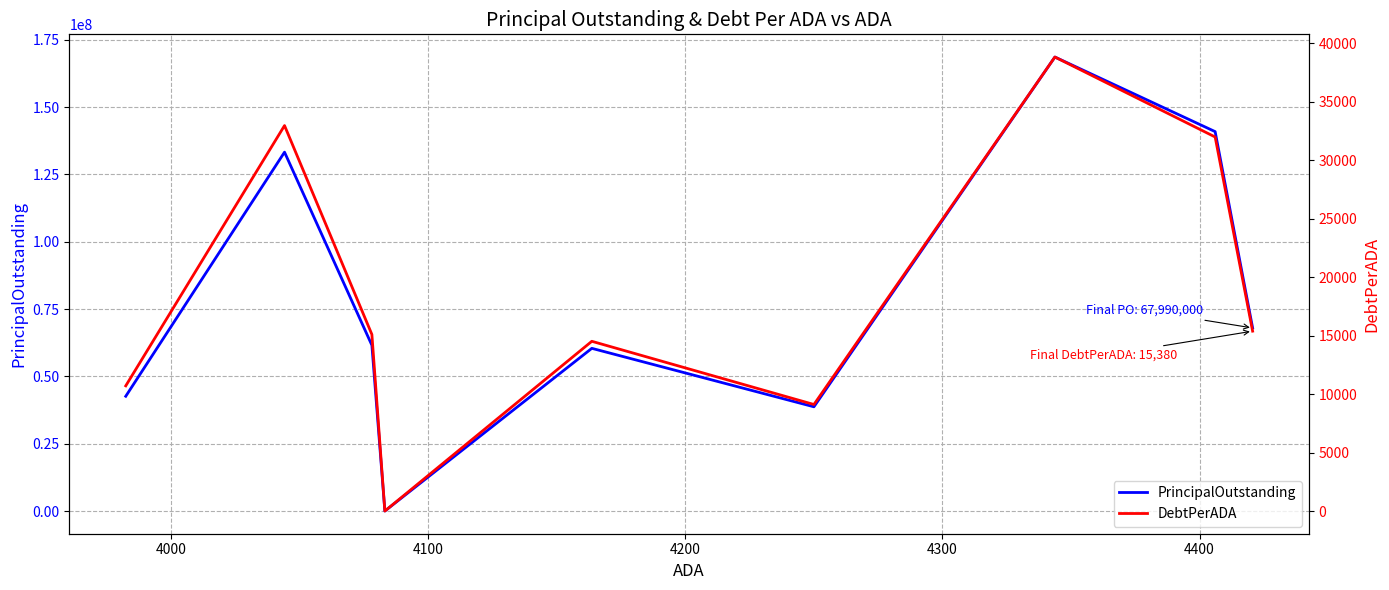

Reading left to right, what are all the values shown in this chart?

PrincipalOutstanding: 42625000.0	133285000.0	61565000.0	0.0	60424092.5	38710000.0	168615000.0	140910000.0	67990000.0
DebtPerADA: 10703.5	32957.9	15096.6	0.0	14512.4	9108.2	38817.8	31980.8	15380.1